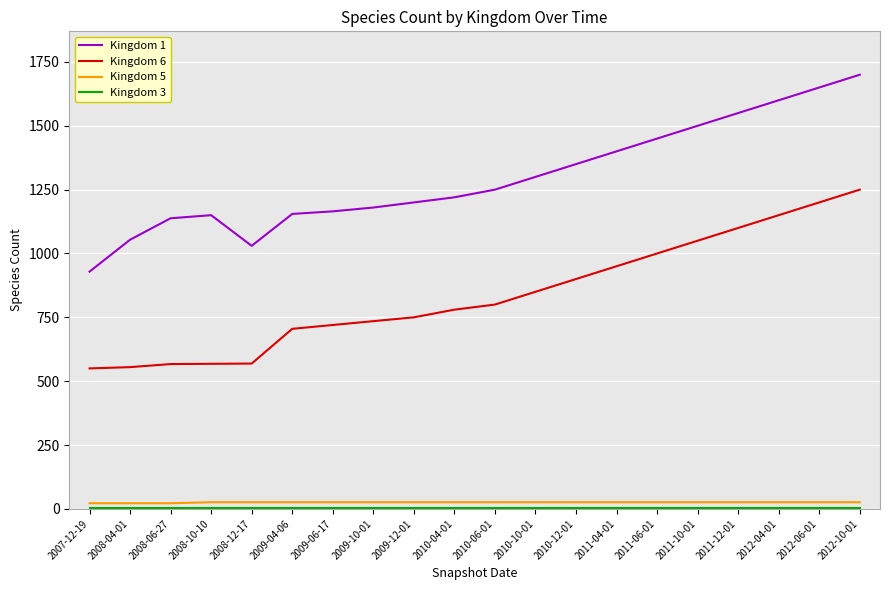

Which series has the largest total across all categories?

Kingdom 1